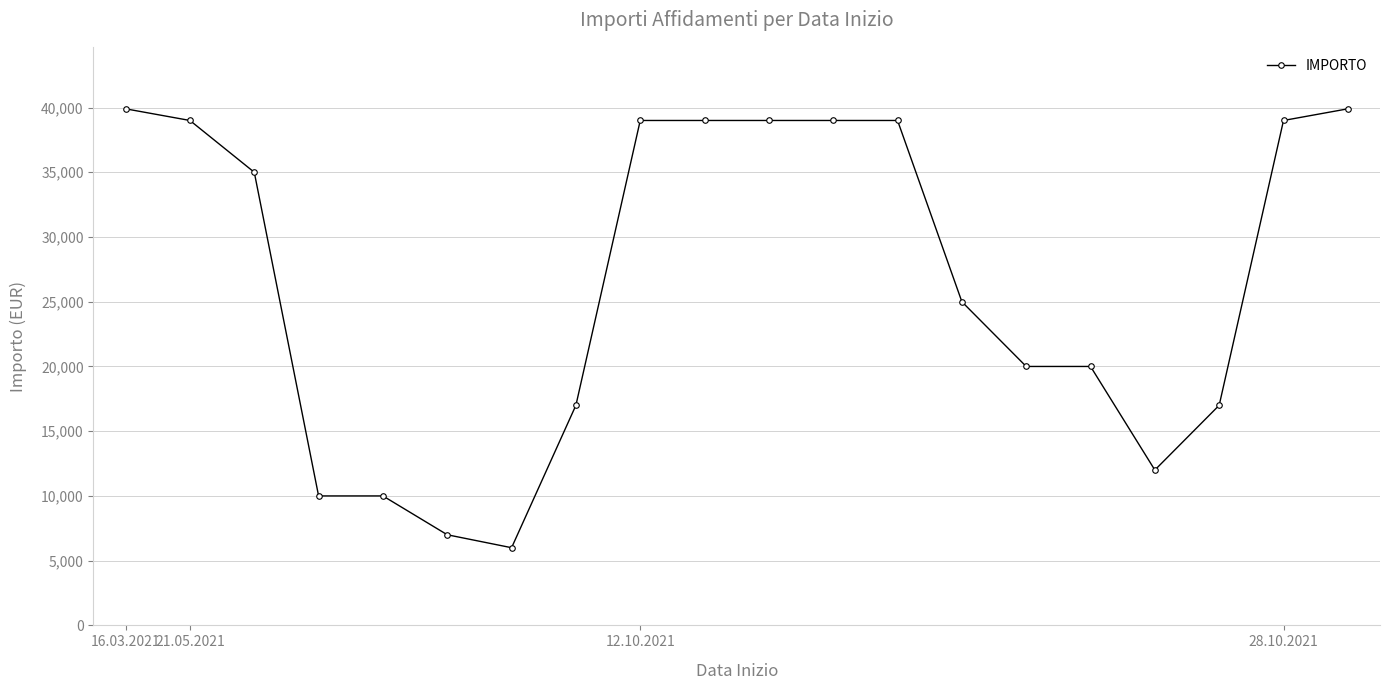

What is the value of the 20th point from the left?

39900